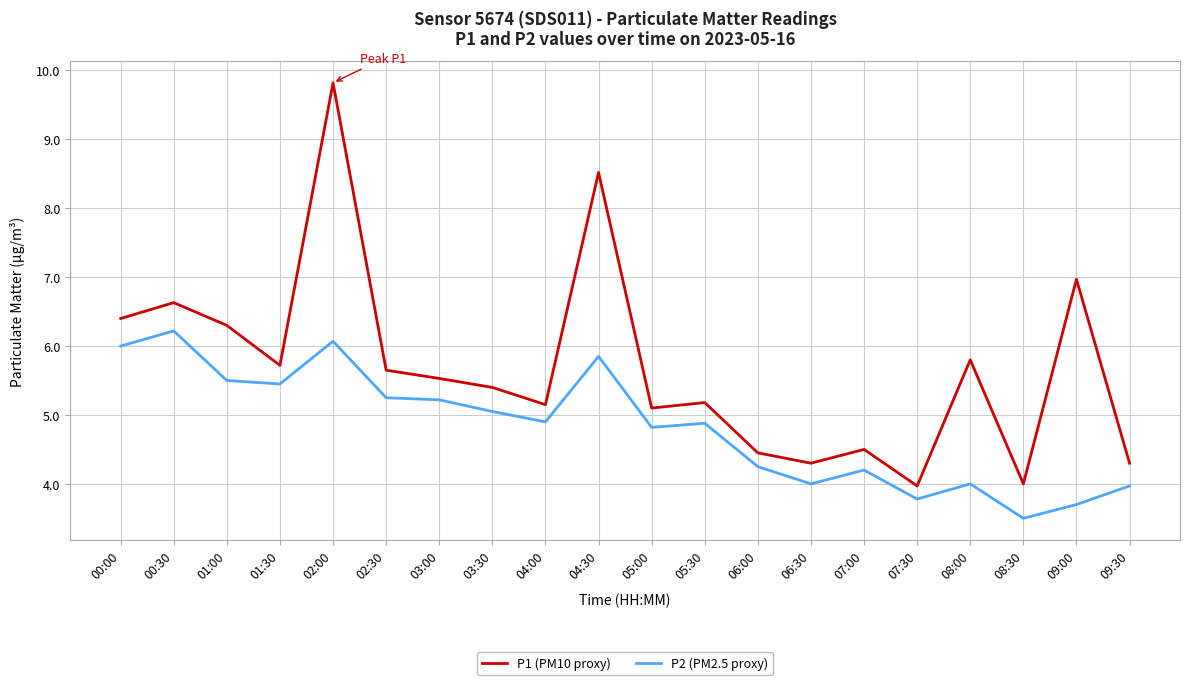

Which label corresponds to the smallest value in the chart?

08:30